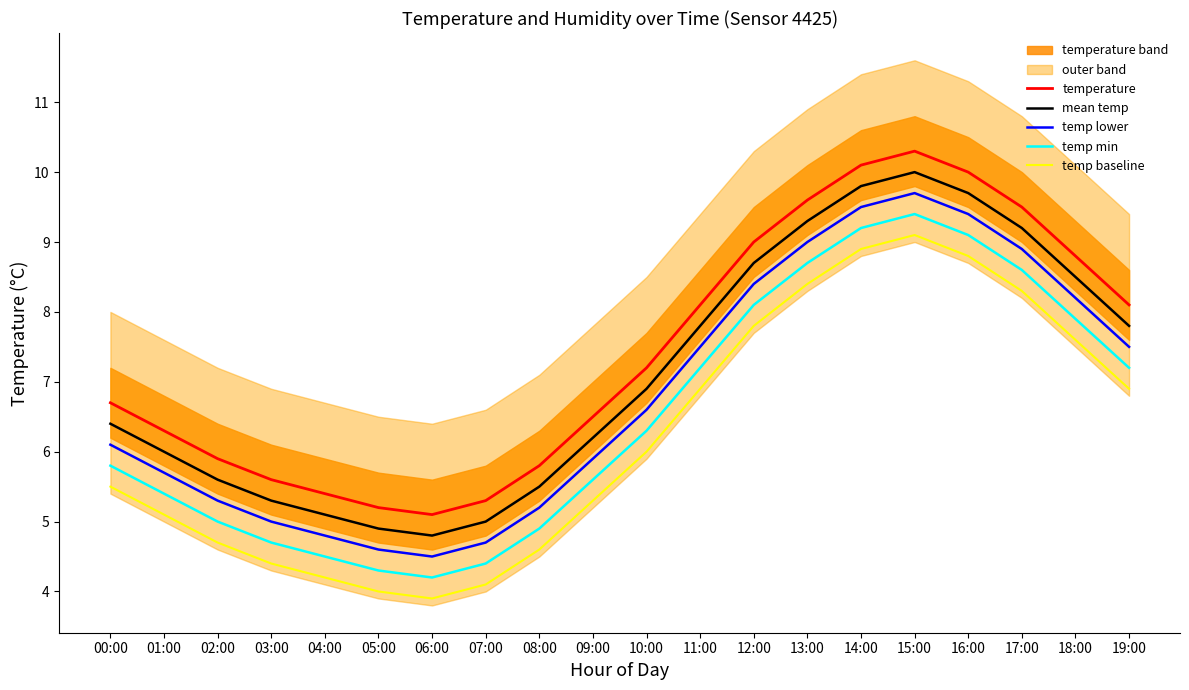

What is the label of the 8th point from the right?

12:00